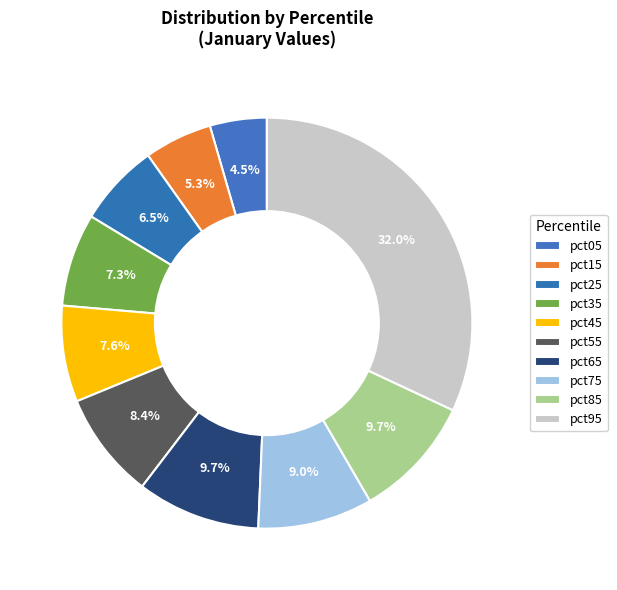

What percentage do pct15 and pct45 together represent?

12.9%